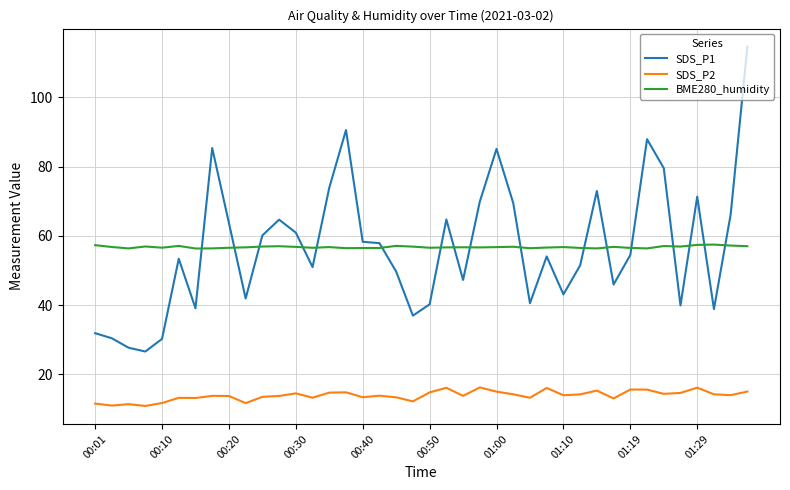

What is the maximum value for SDS_P1?

114.7